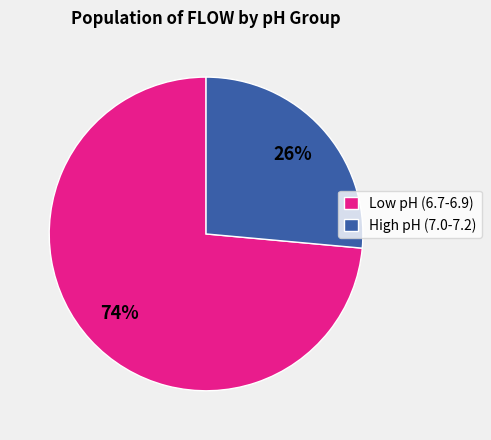

Rank the categories by value from lowest to highest.

High pH (7.0-7.2), Low pH (6.7-6.9)